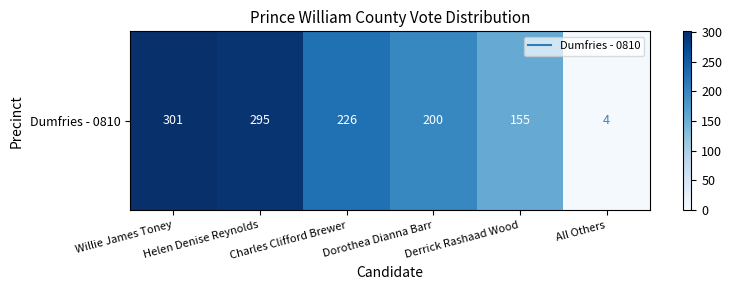

Is it true that the value at All Others is 6?

False